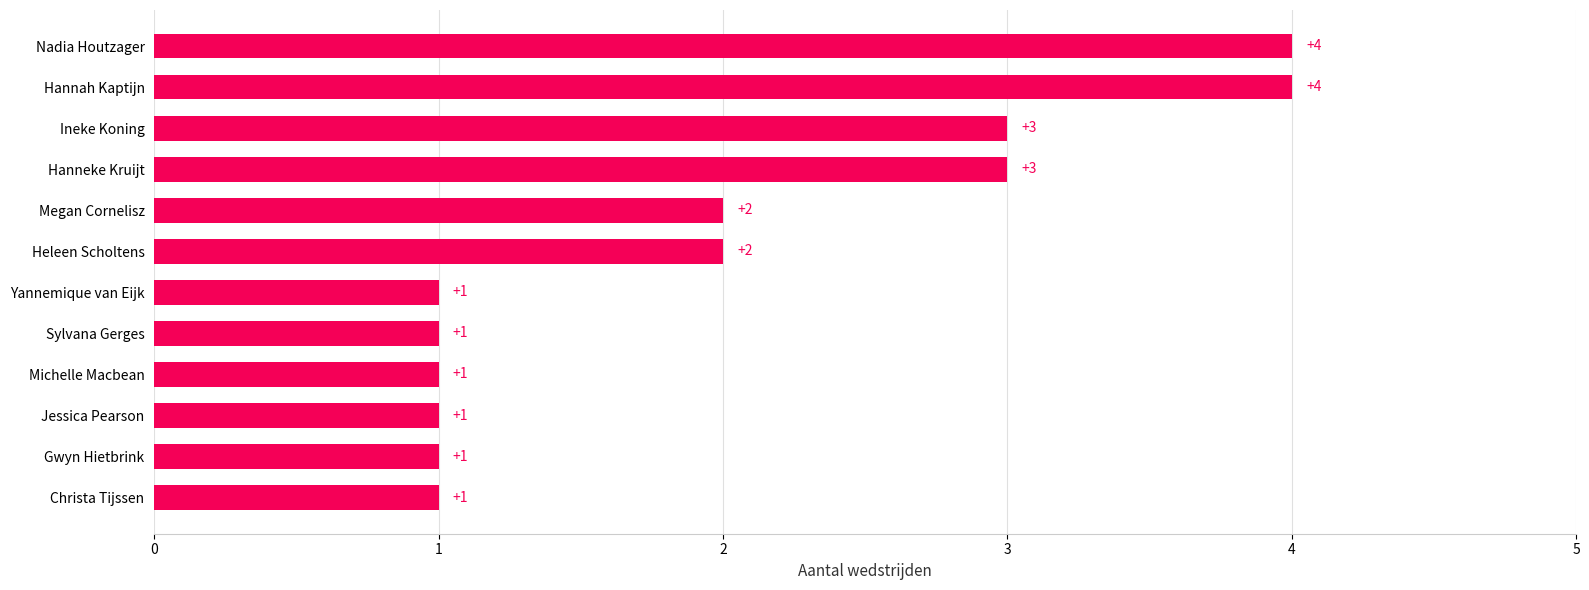

How many values are between 1 and 3?

10